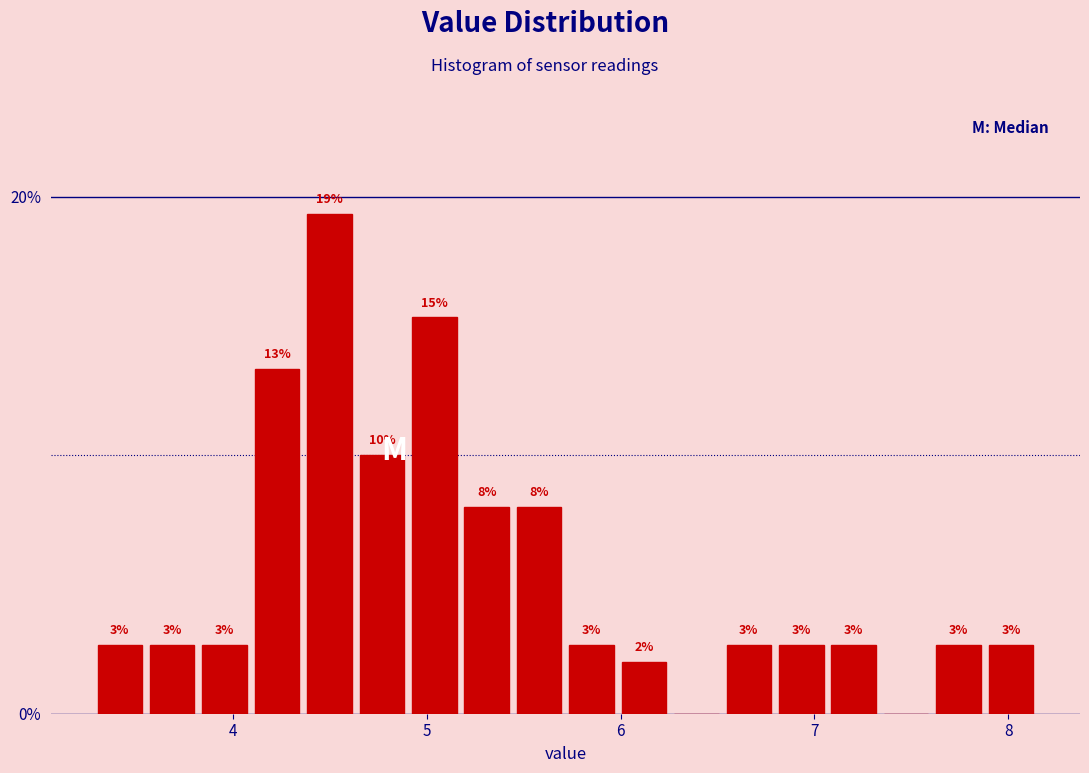

Read against the x-axis, roughly where is the centre of the tallest bar?

4.5